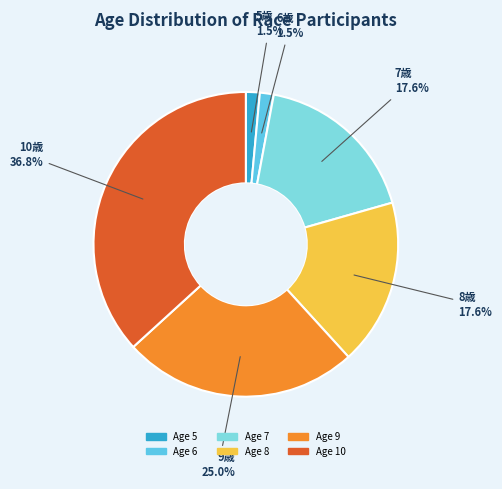

Is there a majority slice in this chart?

No